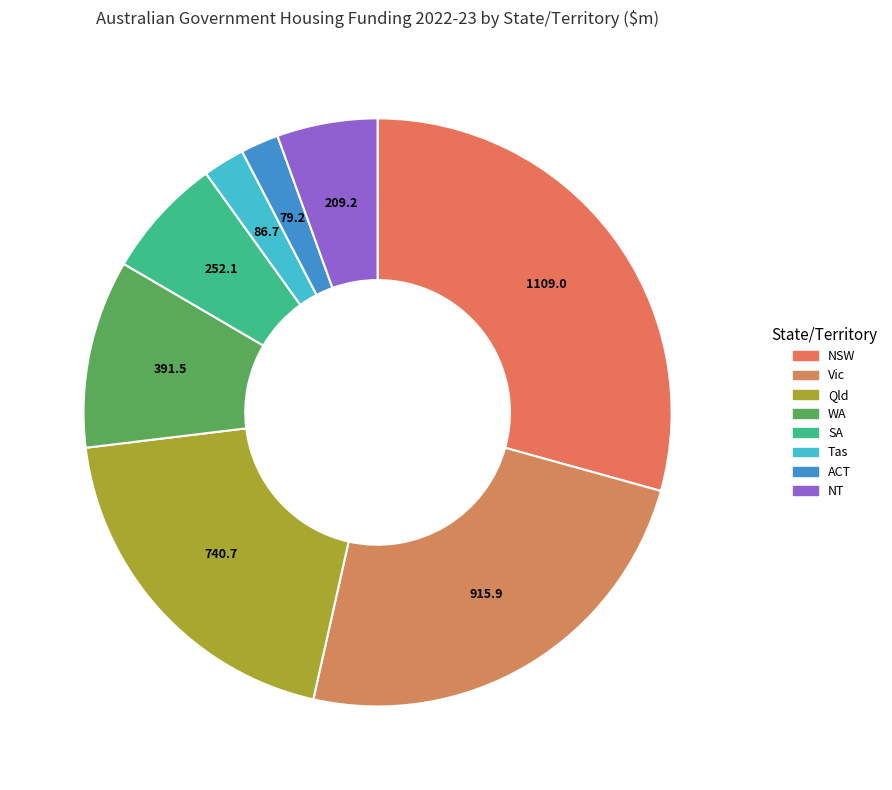

To the nearest percent, what is the average slice percentage?

12%